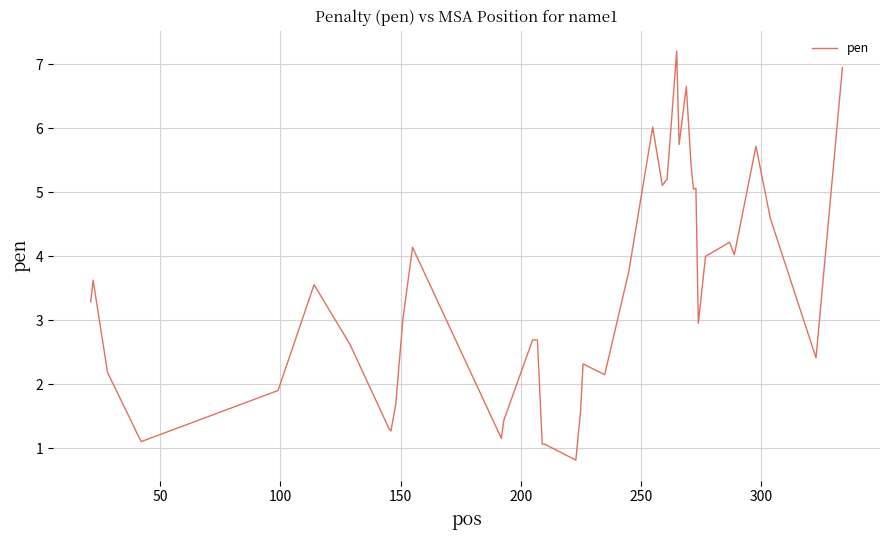

What is the difference between the maximum and minimum values?

6.4